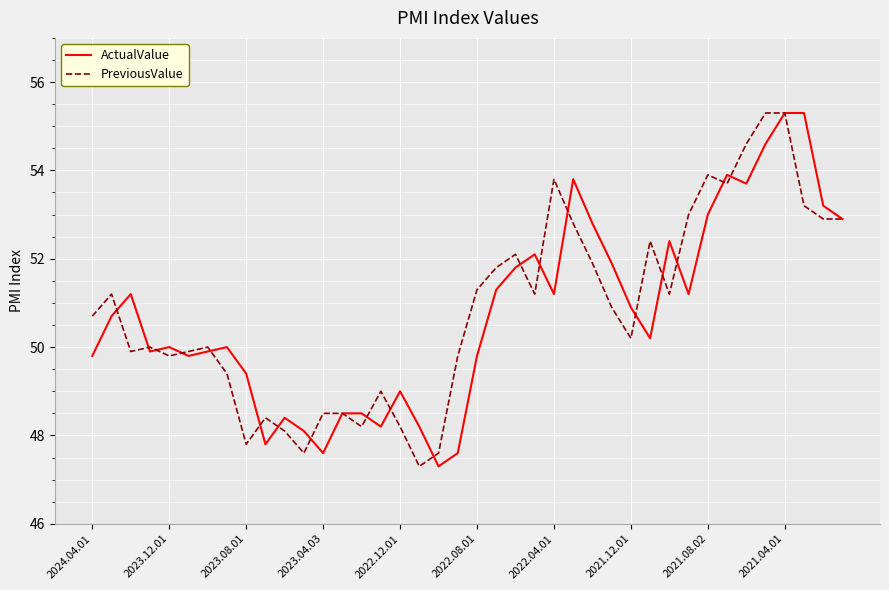

What is the greatest value displayed?

55.3